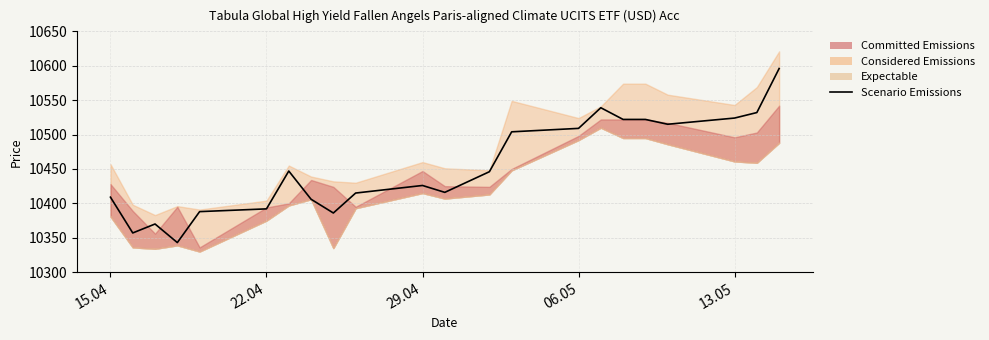

The value at 20 is 16727. True or false?

False